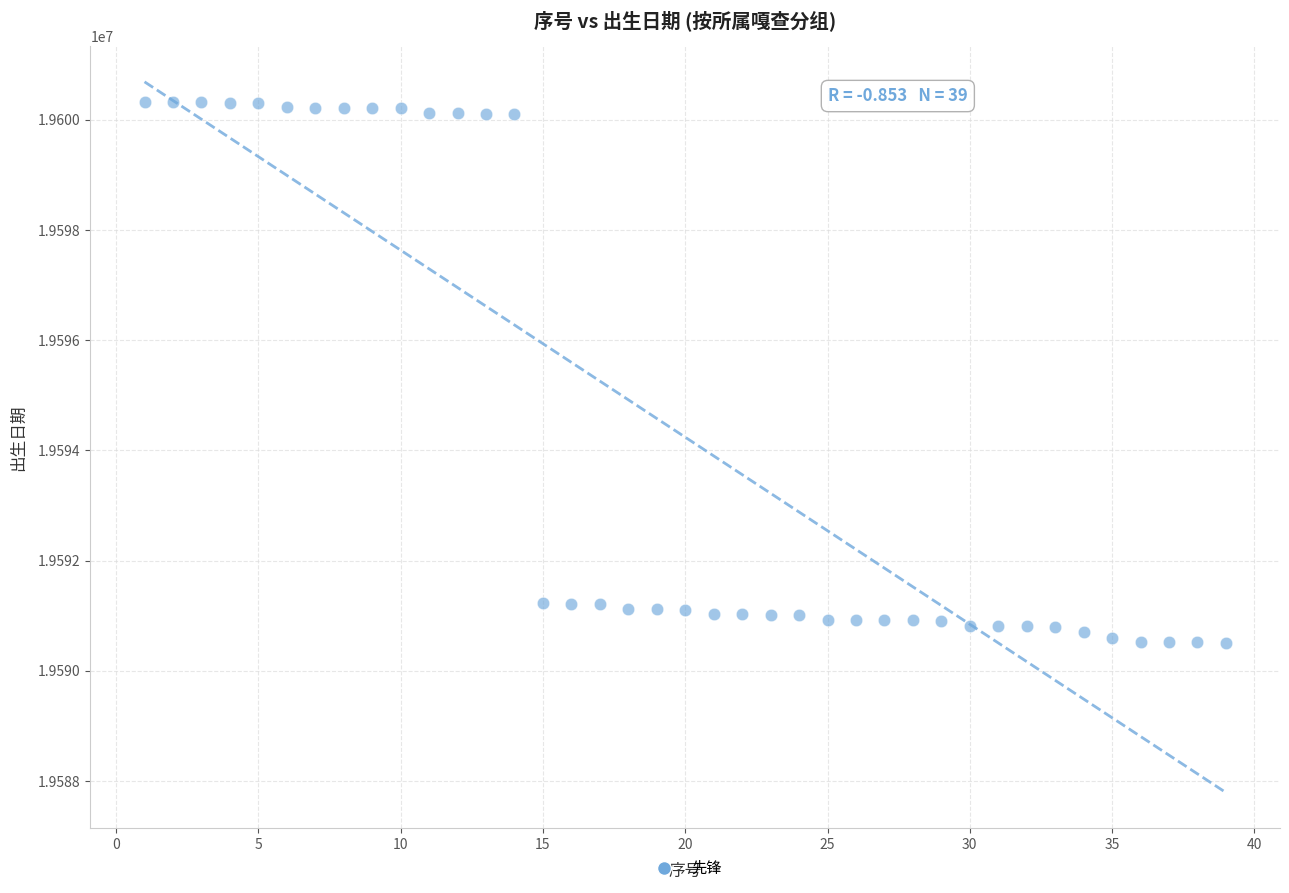

What is the range of Y values (max minus min)?

9816